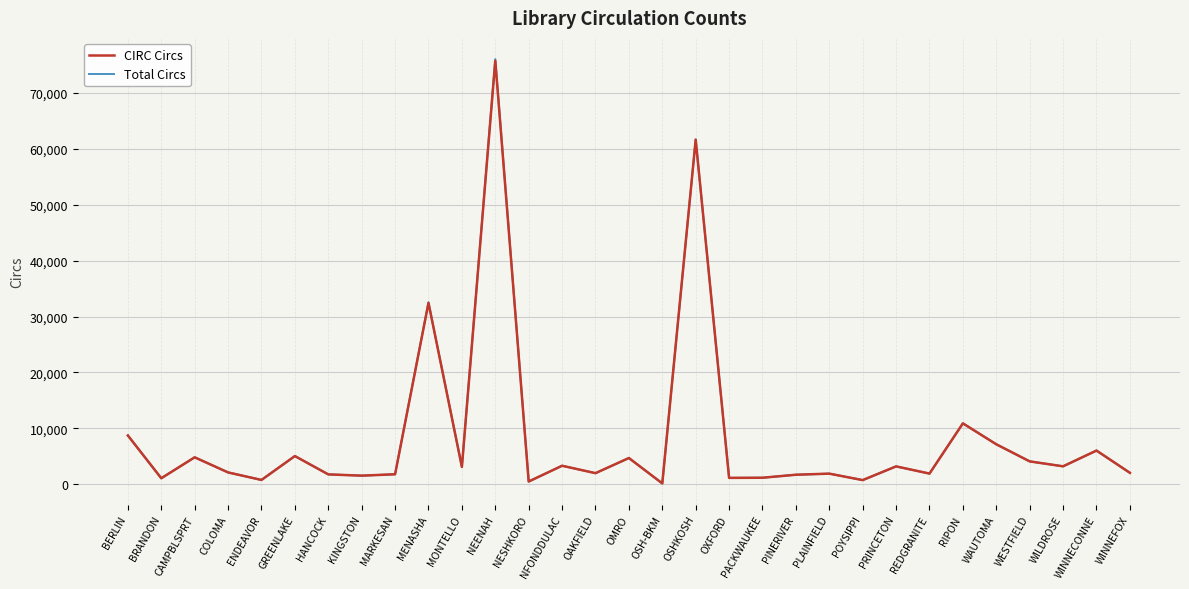

The value of CIRC Circs at NEENAH is 75765. True or false?

True